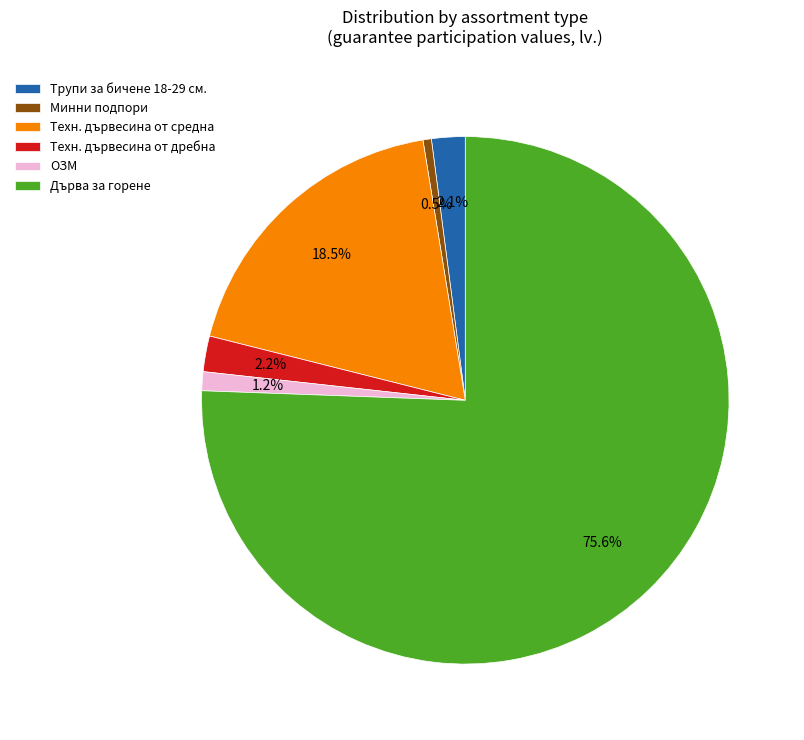

Is there a majority slice in this chart?

Yes